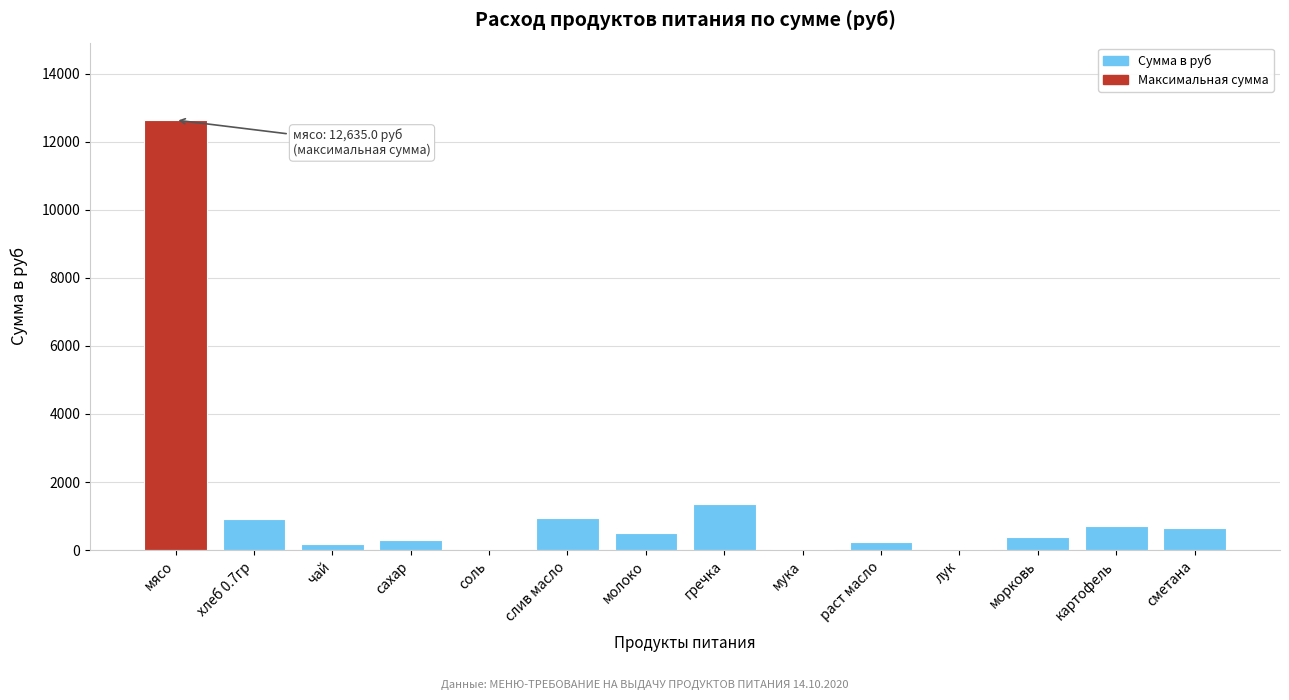

What is the sum of all values?

18945.2